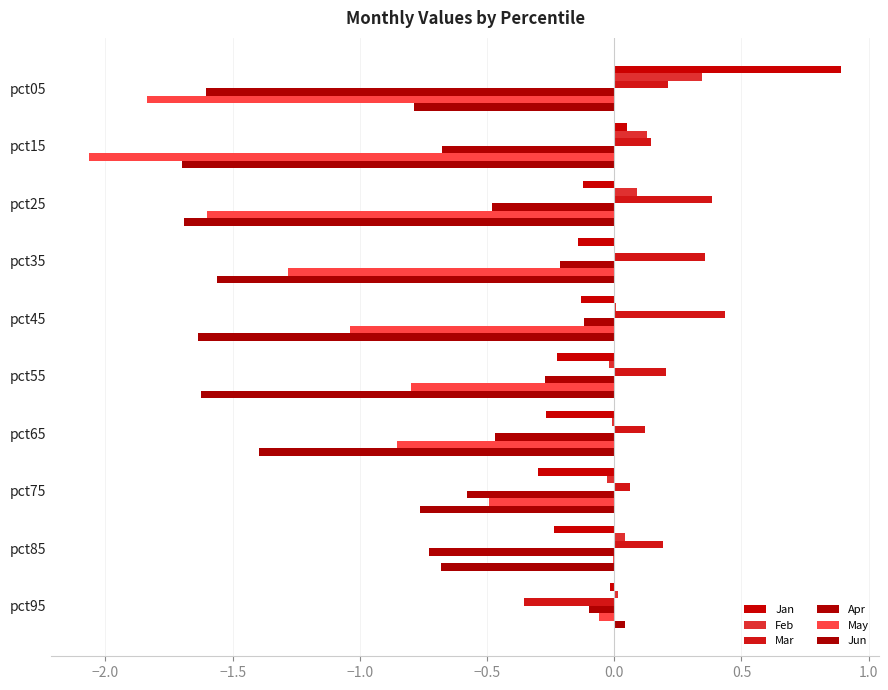

What are all the series names shown in the legend?

Jan, Feb, Mar, Apr, May, Jun